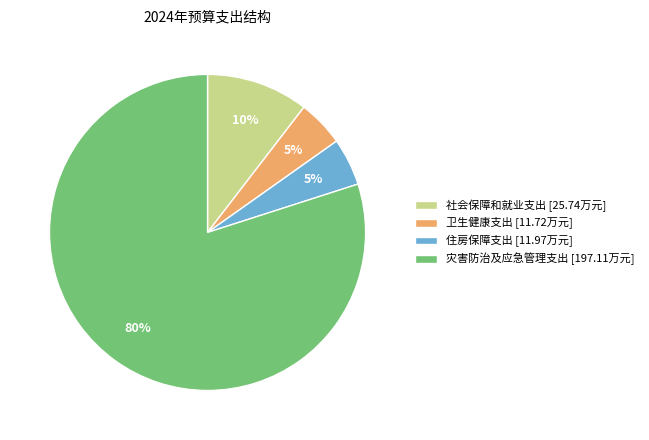

To the nearest percent, what is the difference between the 灾害防治及应急管理支出 [197.11万元] and 卫生健康支出 [11.72万元] slice percentages?

75%